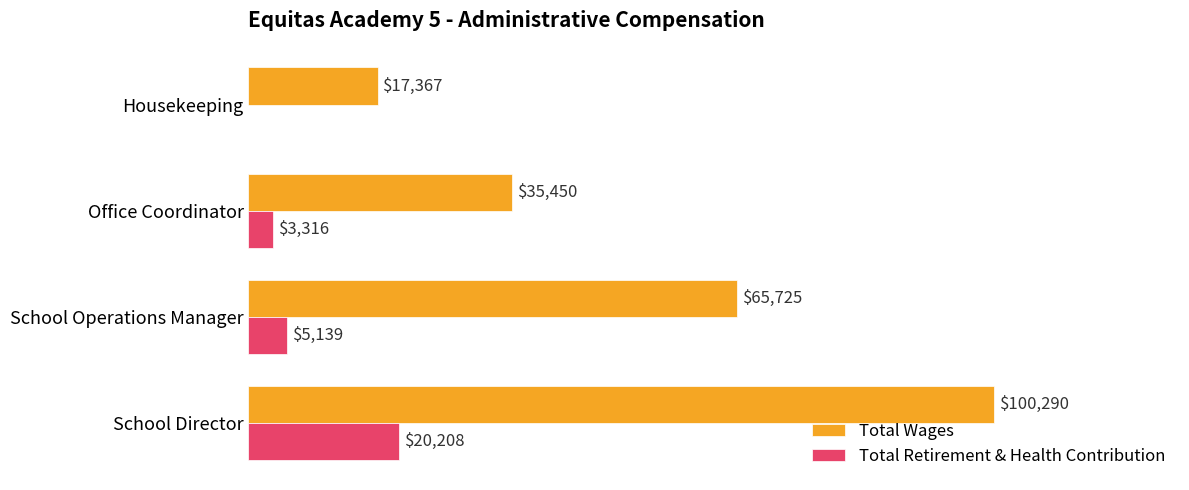

Is the value of Total Retirement & Health Contribution at Office Coordinator greater than the value of Total Wages at School Operations Manager?

No